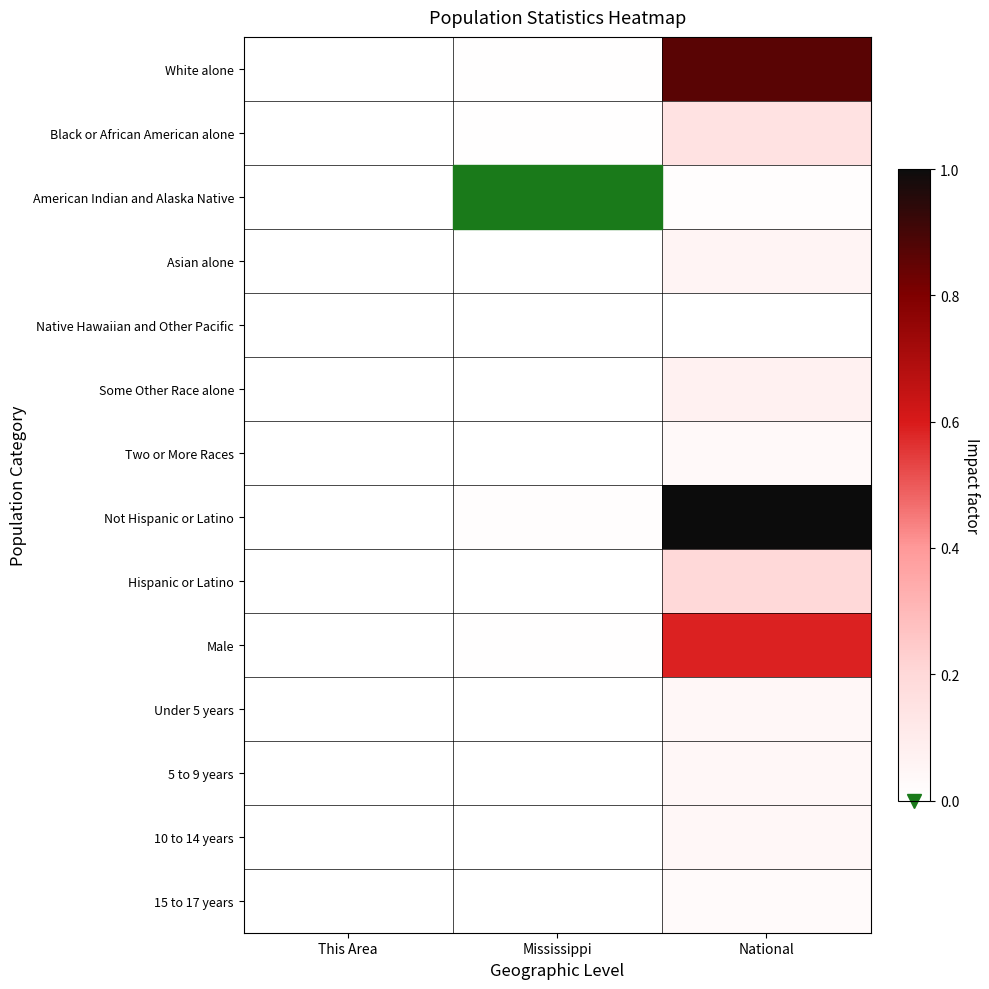

Reading left to right, extract all data points from this chart.

White alone: This Area=0.0	Mississippi=0.0	National=0.9
Black or African American alone: This Area=0.0	Mississippi=0.0	National=0.2
American Indian and Alaska Native: This Area=0.0	Mississippi=0.0	National=0.0
Asian alone: This Area=0.0	Mississippi=0.0	National=0.1
Native Hawaiian and Other Pacific: This Area=0.0	Mississippi=0.0	National=0.0
Some Other Race alone: This Area=0.0	Mississippi=0.0	National=0.1
Two or More Races: This Area=0.0	Mississippi=0.0	National=0.0
Not Hispanic or Latino: This Area=0.0	Mississippi=0.0	National=1.0
Hispanic or Latino: This Area=0.0	Mississippi=0.0	National=0.2
Male: This Area=0.0	Mississippi=0.0	National=0.6
Under 5 years: This Area=0.0	Mississippi=0.0	National=0.0
5 to 9 years: This Area=0.0	Mississippi=0.0	National=0.0
10 to 14 years: This Area=0.0	Mississippi=0.0	National=0.0
15 to 17 years: This Area=0.0	Mississippi=0.0	National=0.0